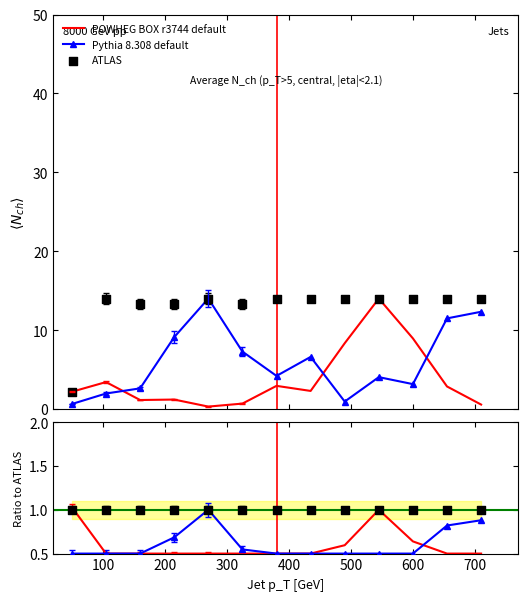

Which series has the largest total across all categories?

ATLAS